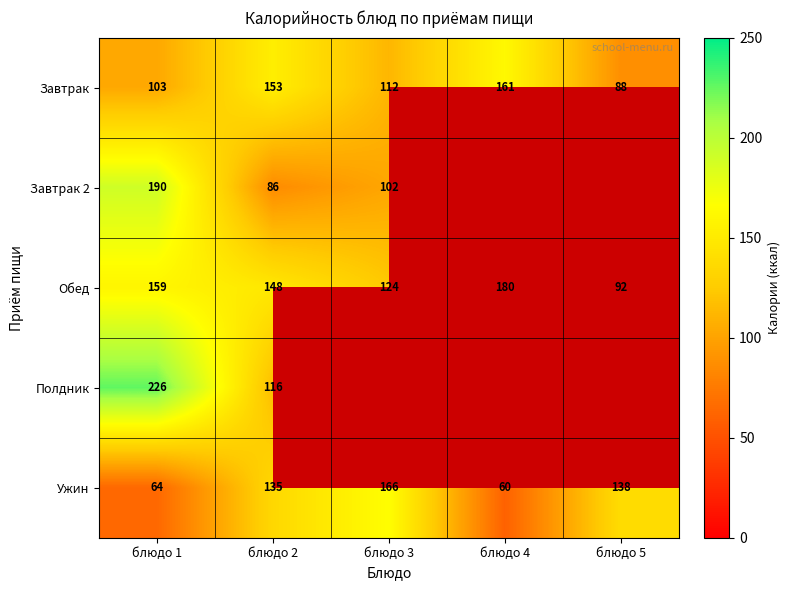

Where is Ужин nearest to the value 113?

блюдо 2